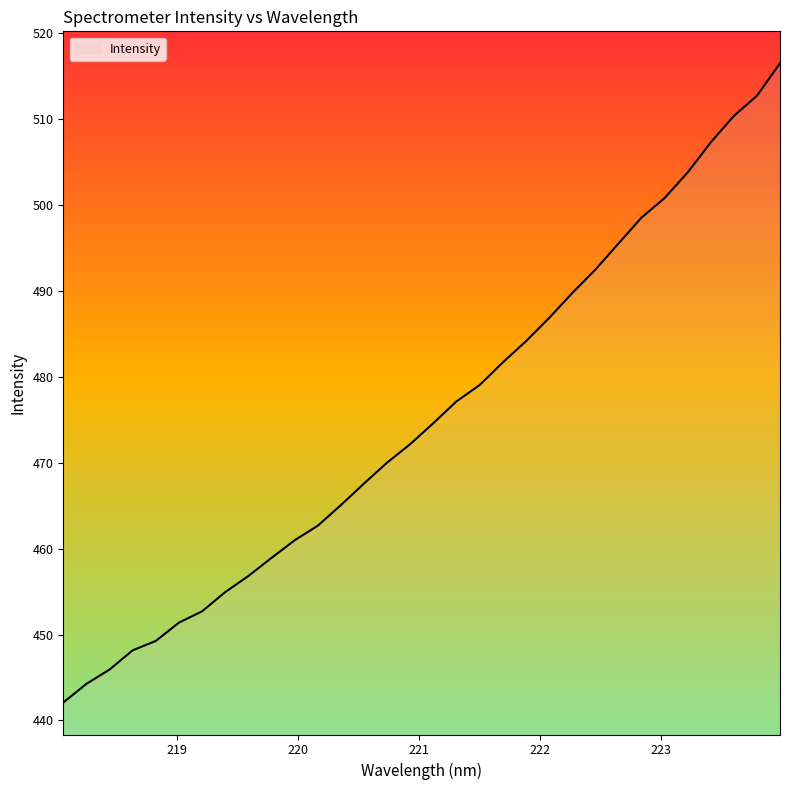

What is the sum of all values?

15214.0